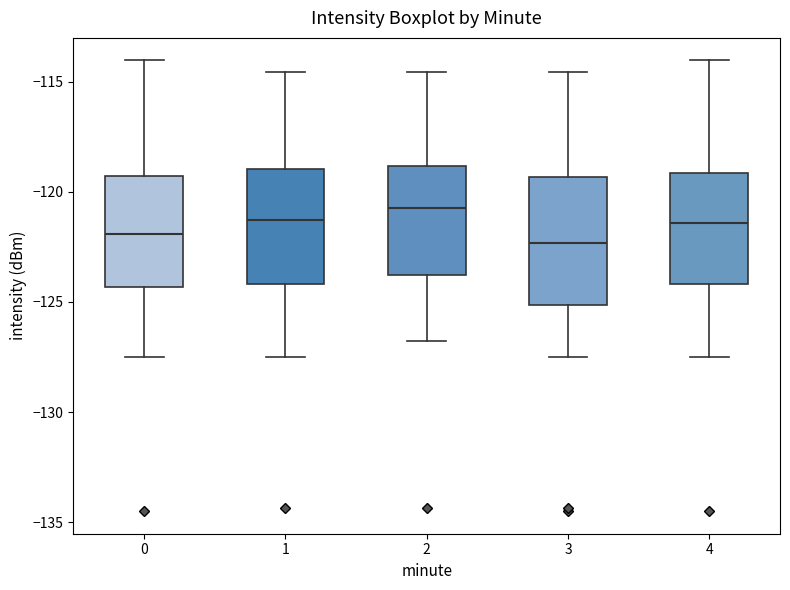

Where is the lower edge of the box at x = 0 on the y-axis? The values are not printed on the chart, so give them approximately, as read against the axis.

-124.5